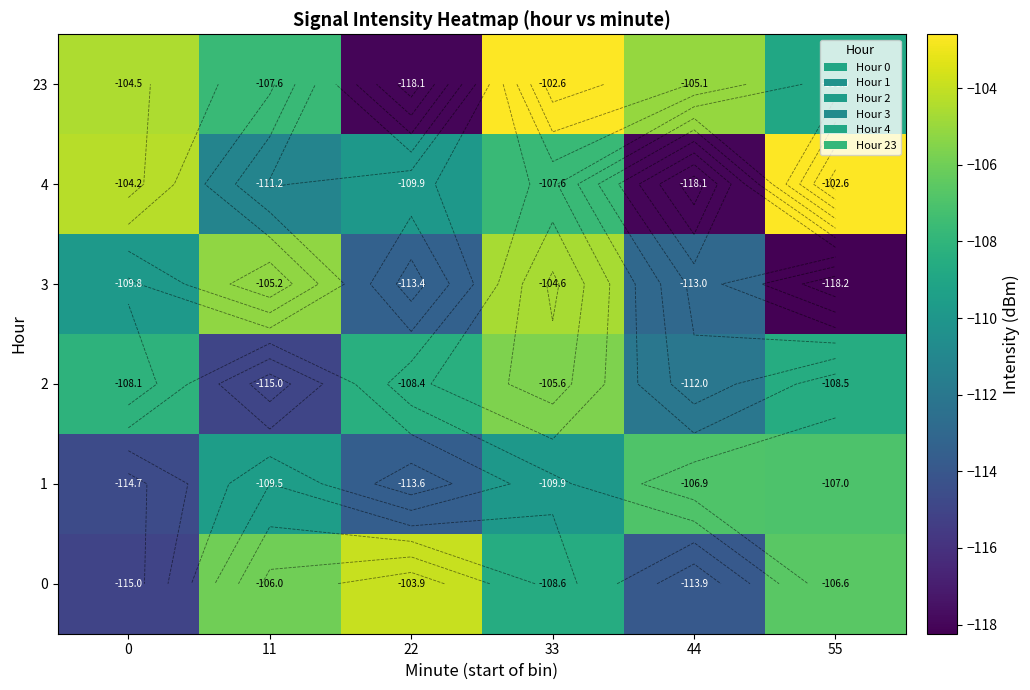

What is the difference between the 4 values at 0 and 44?

13.8